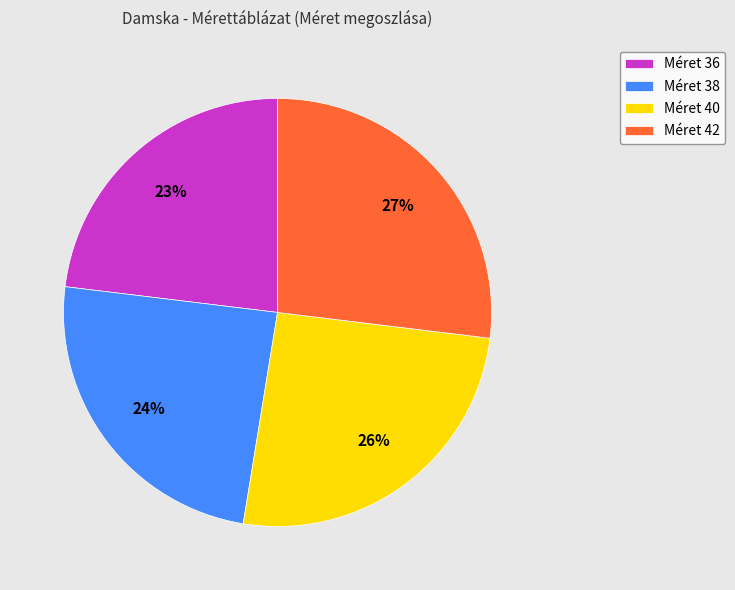

Approximately how many times larger is the value at Méret 38 compared to Méret 42?

0.9